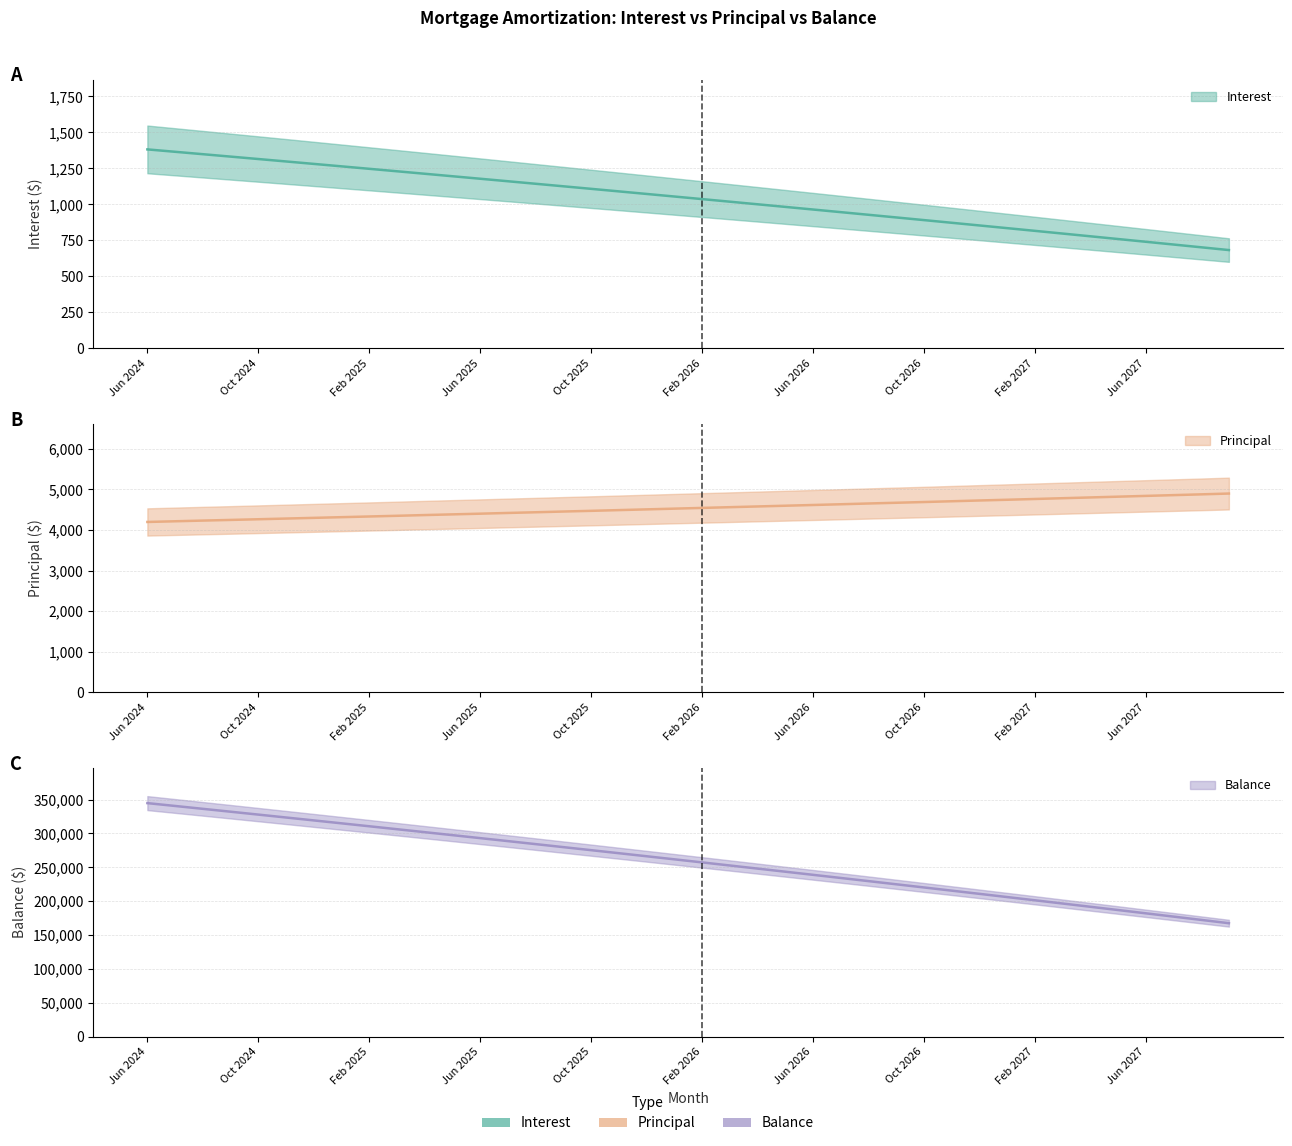

How many lines are shown in the chart?

3